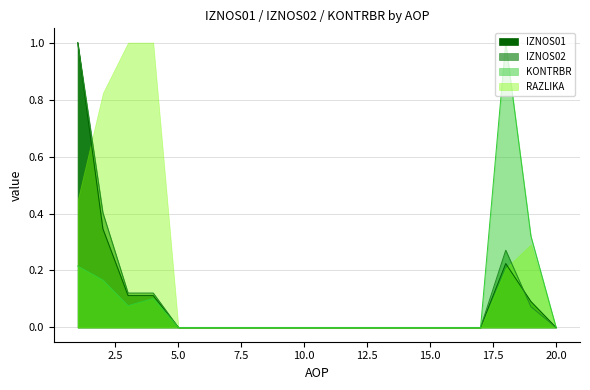

The KONTRBR series shows 0.0 at 17. True or false?

True